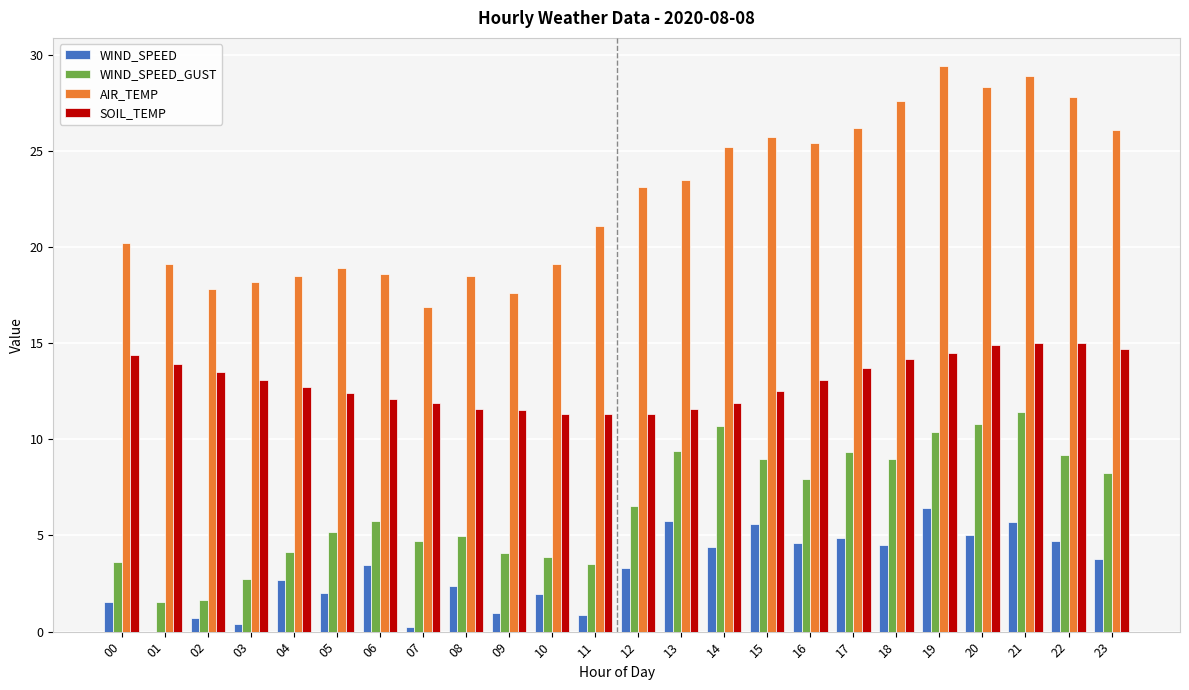

What is the maximum value for AIR_TEMP?

29.4